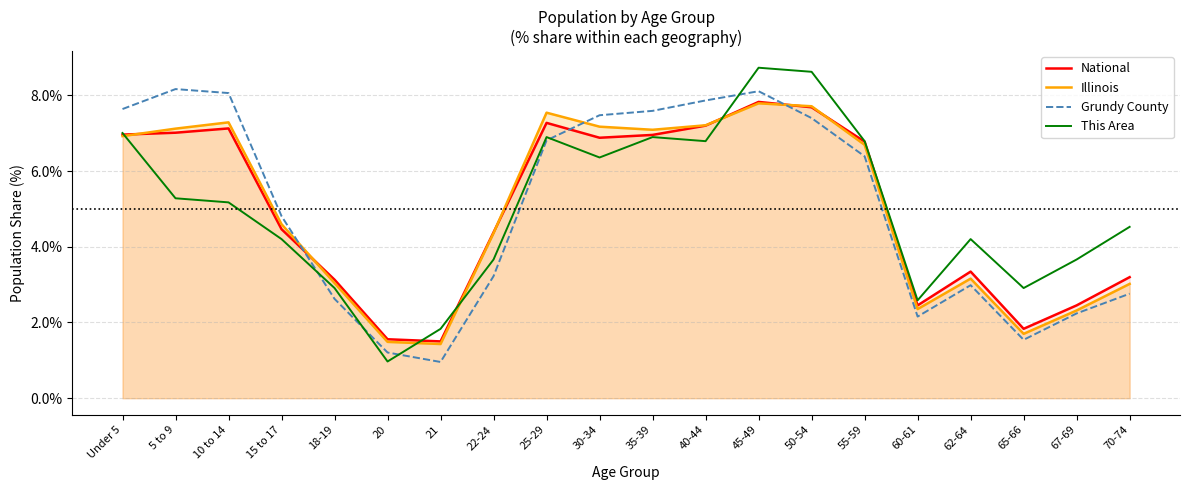

The National series shows 1.6 at 15 to 17. True or false?

False